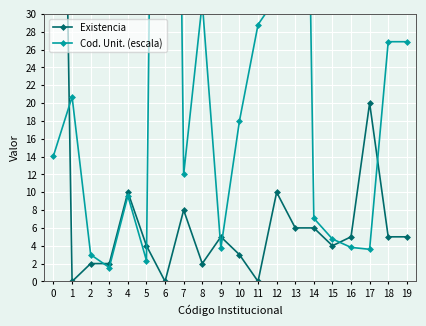

Which category has the lowest value in the Cod. Unit. (escala) series?

3